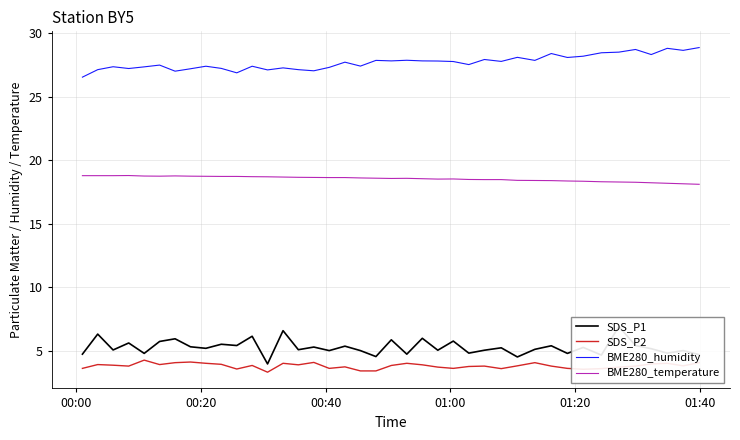

True or false: SDS_P2 and BME280_humidity cross at least once.

False